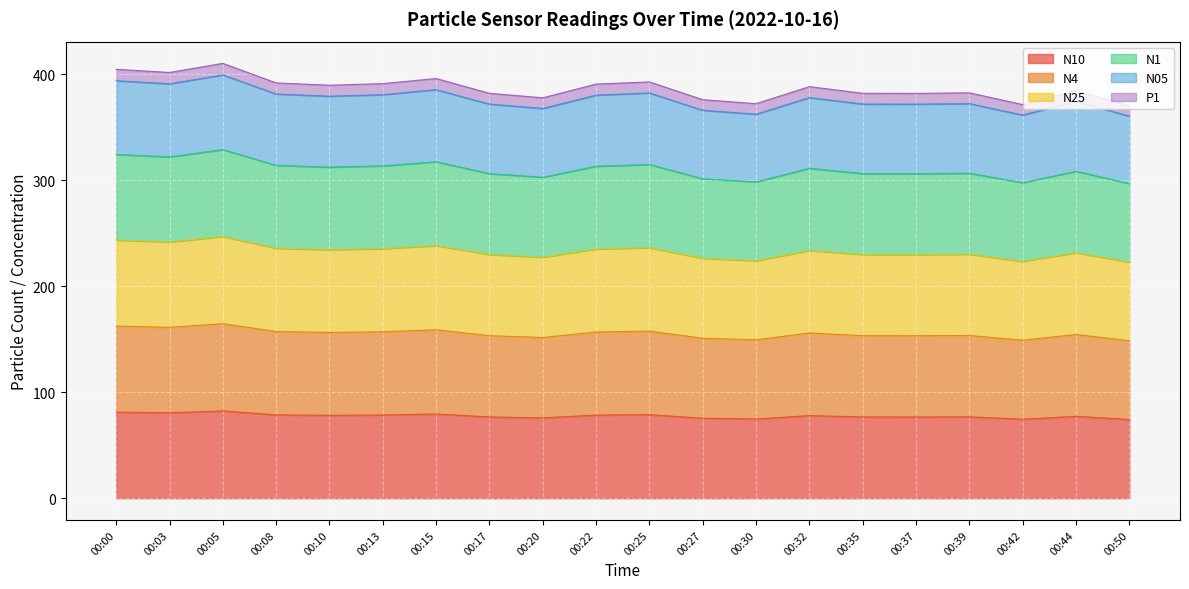

True or false: N4 has more than 1 points higher than both neighbors.

True